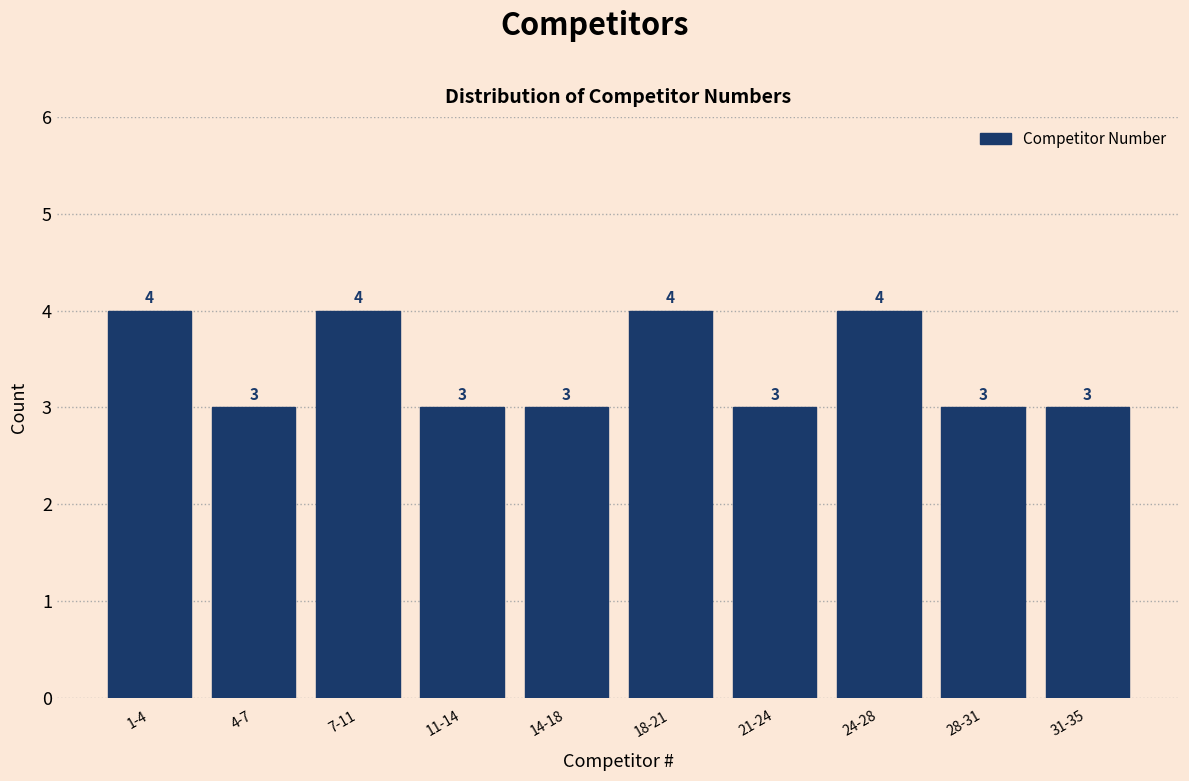

Reading left to right, list all the values displayed in this chart.

4	3	4	3	3	4	3	4	3	3